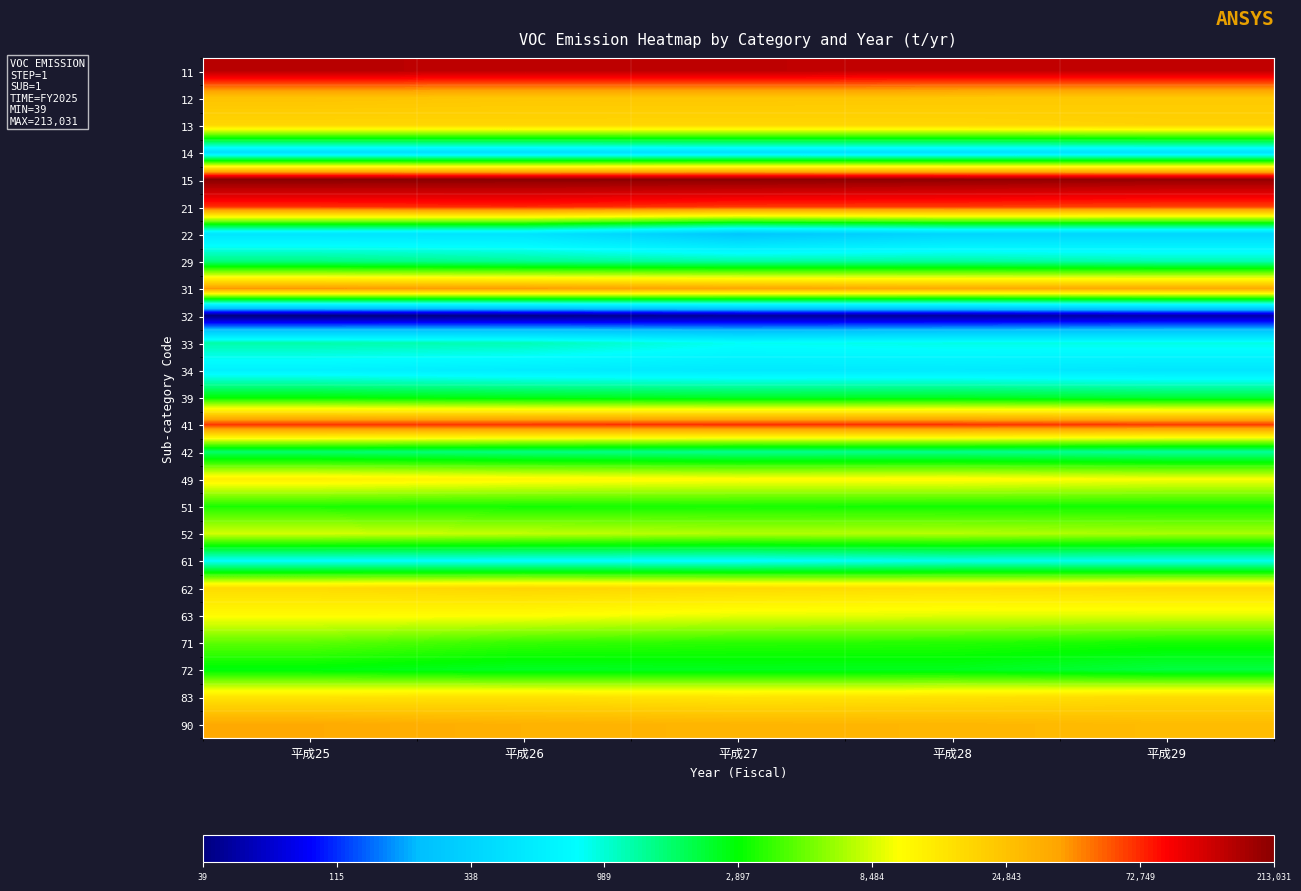

Between 平成26 and 平成27, which series saw the biggest shift?

22